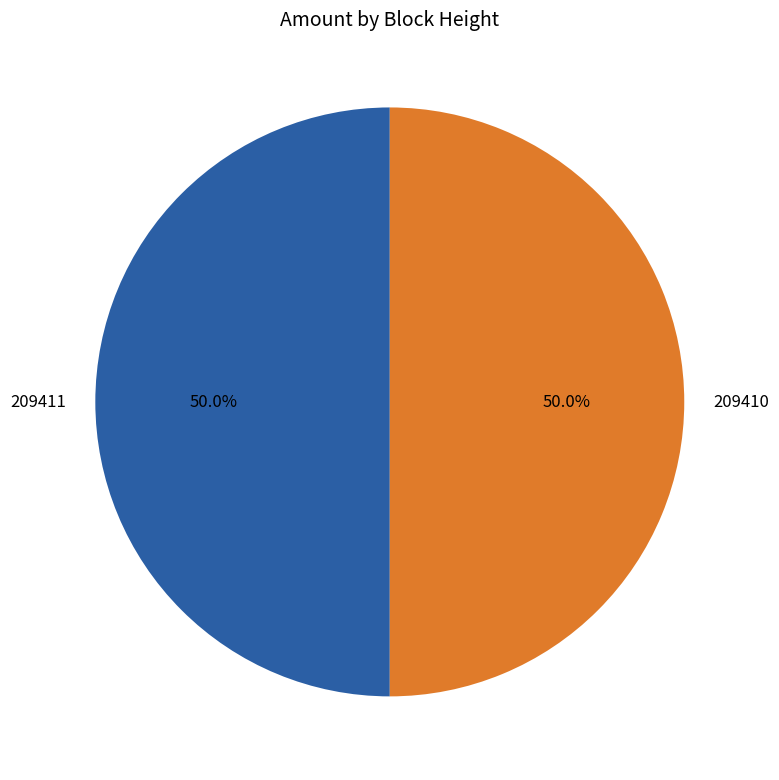

What percentage do 209411 and 209410 together represent?

100.0%